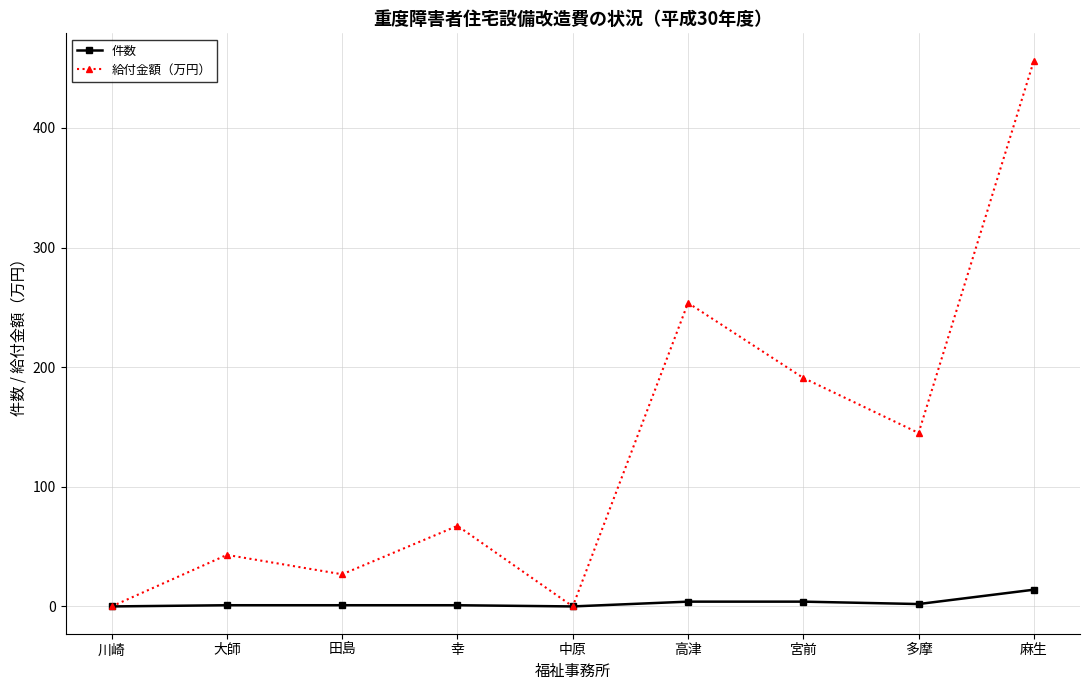

Between 川崎 and 麻生, which series saw the biggest shift?

給付金額（万円）